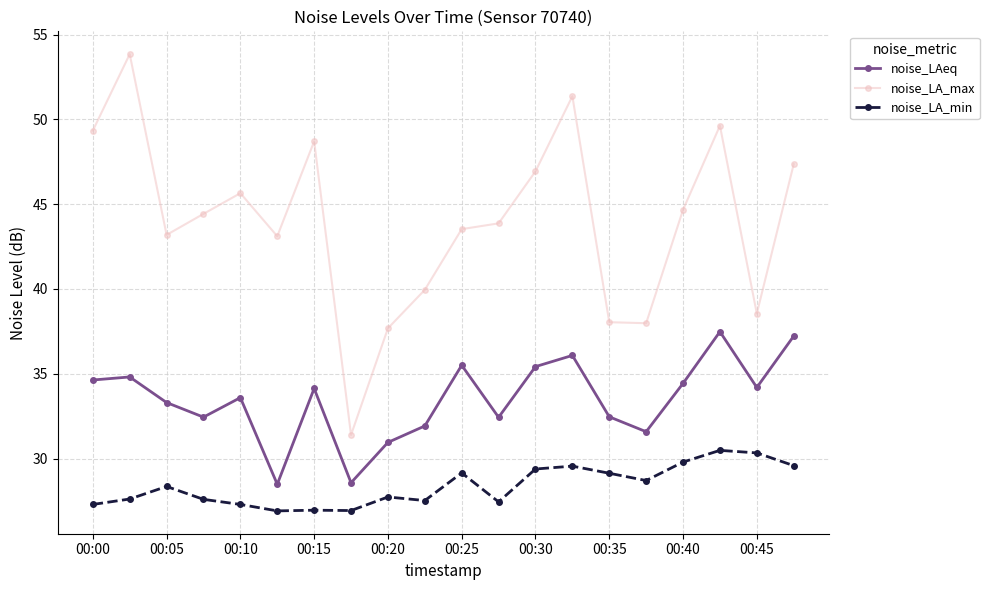

How many lines are shown in the chart?

3